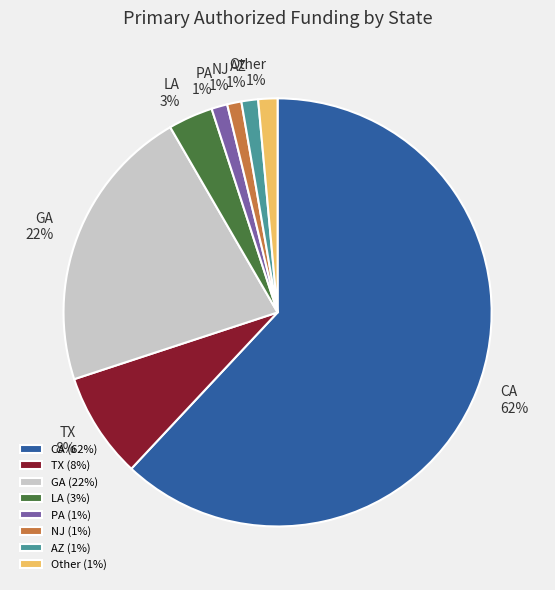

Is CA the majority of the pie?

Yes